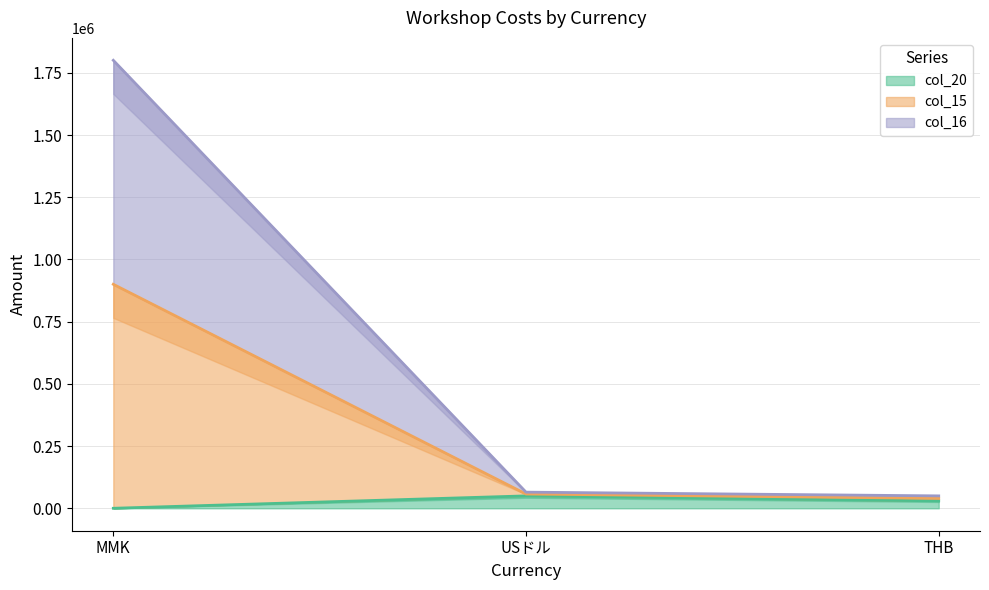

What is the total value across all series at MMK?

2700600